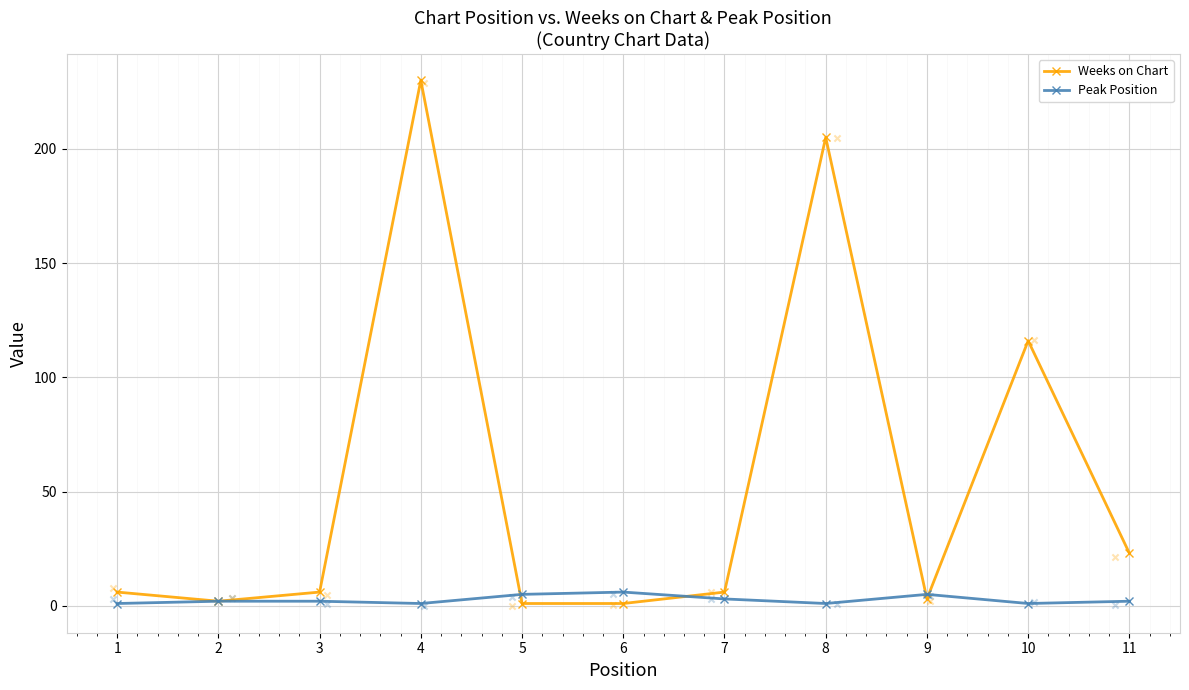

What are all the series names shown in the legend?

Weeks on Chart, Peak Position